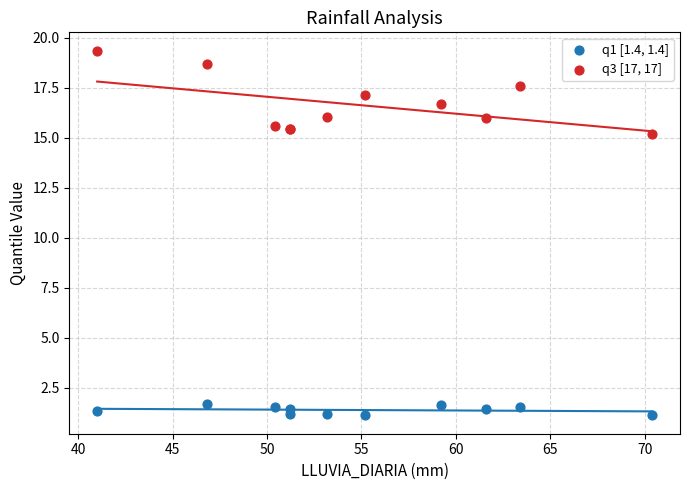

Across all series, what Y value is closest to 10?

15.2